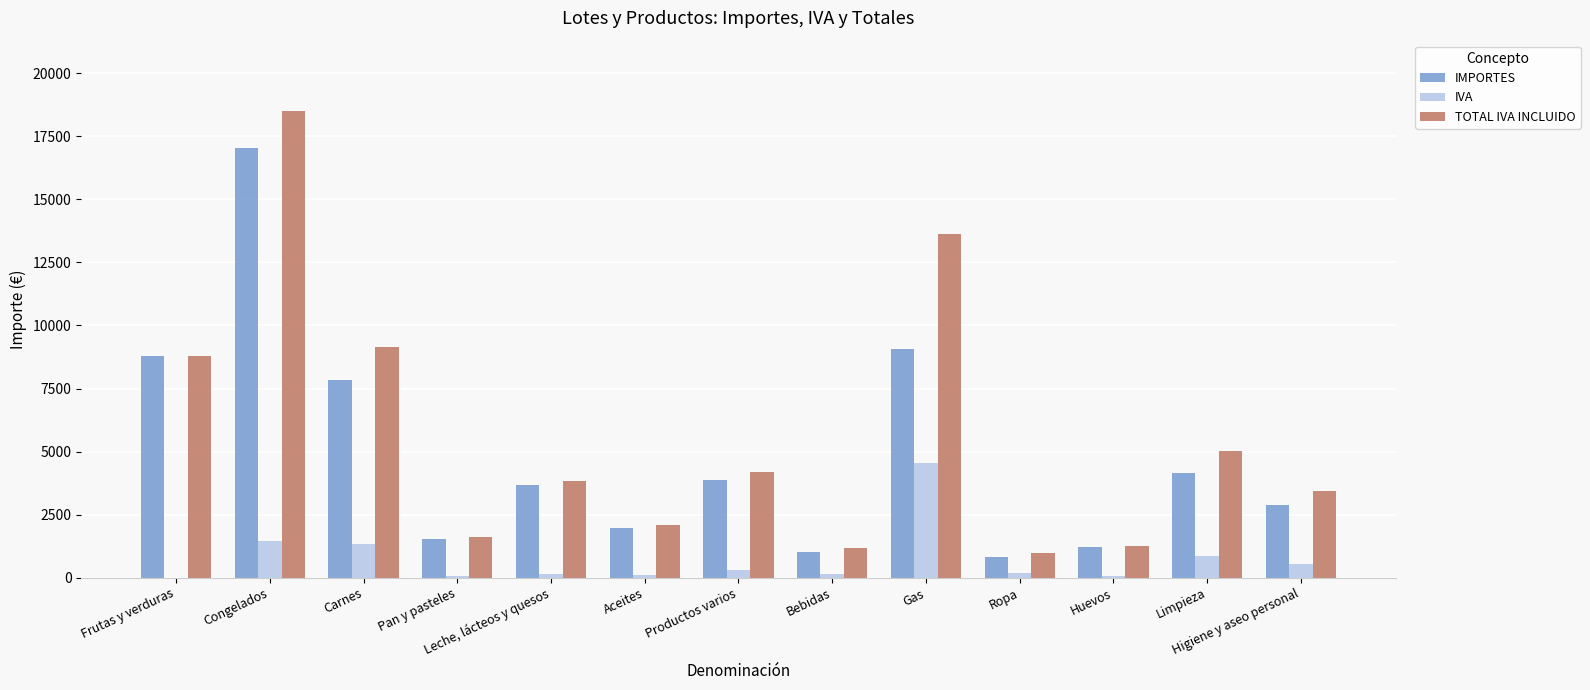

What is the greatest value displayed?

18516.3